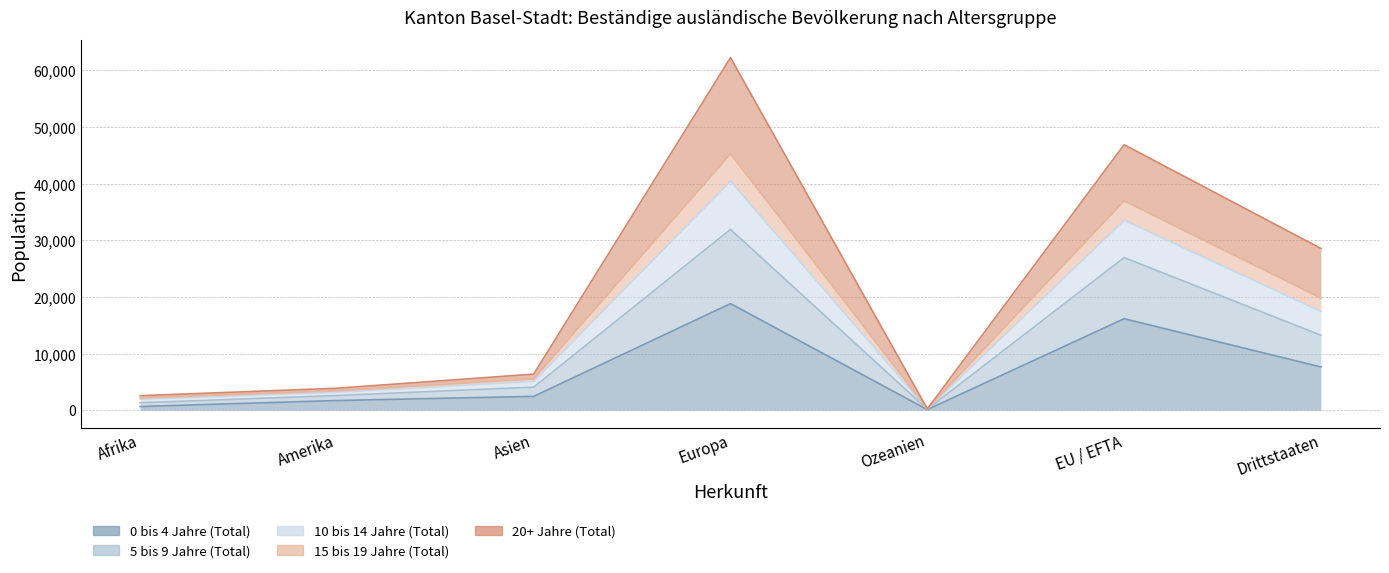

The value of 15 bis 19 Jahre (Total) at Europa is 26233. True or false?

False